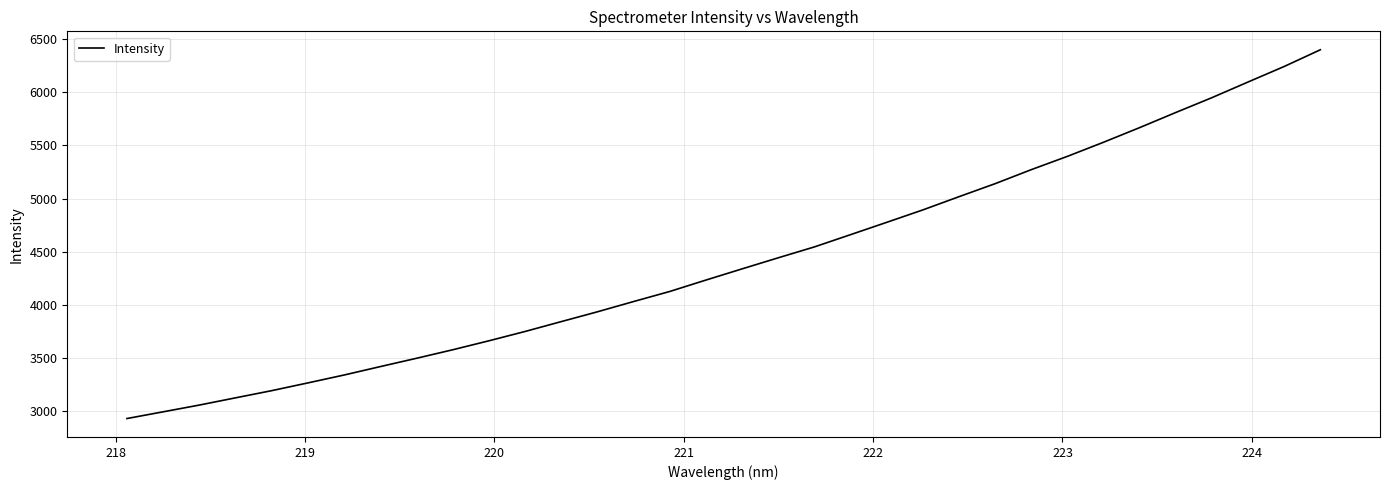

What is the smallest value displayed?

2928.8